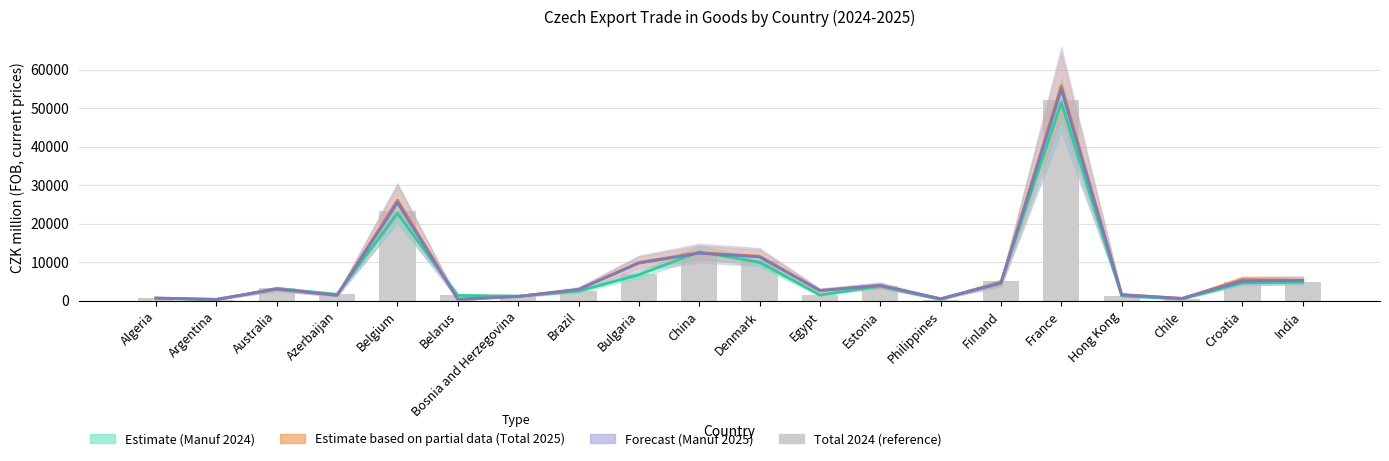

Does the chart contain stacked bars?

No